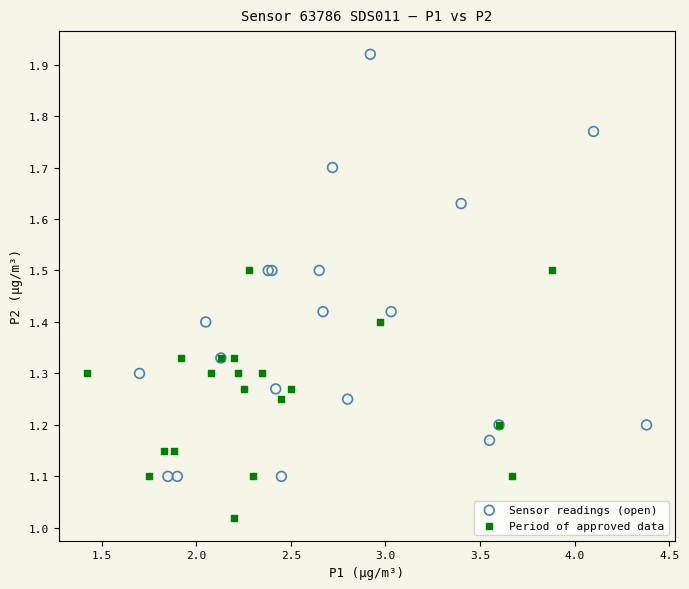

Which series has the widest spread of Y values?

Sensor readings (open)